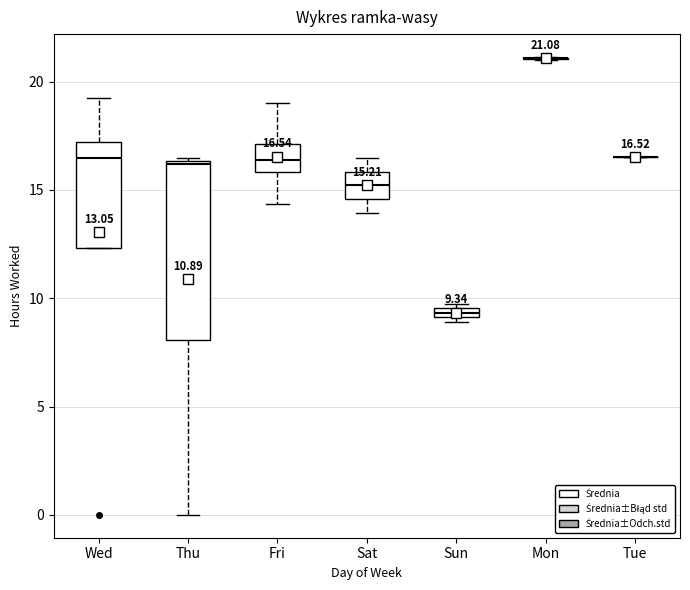

Which box is the tallest, from its lower edge to its upper edge?

Thu